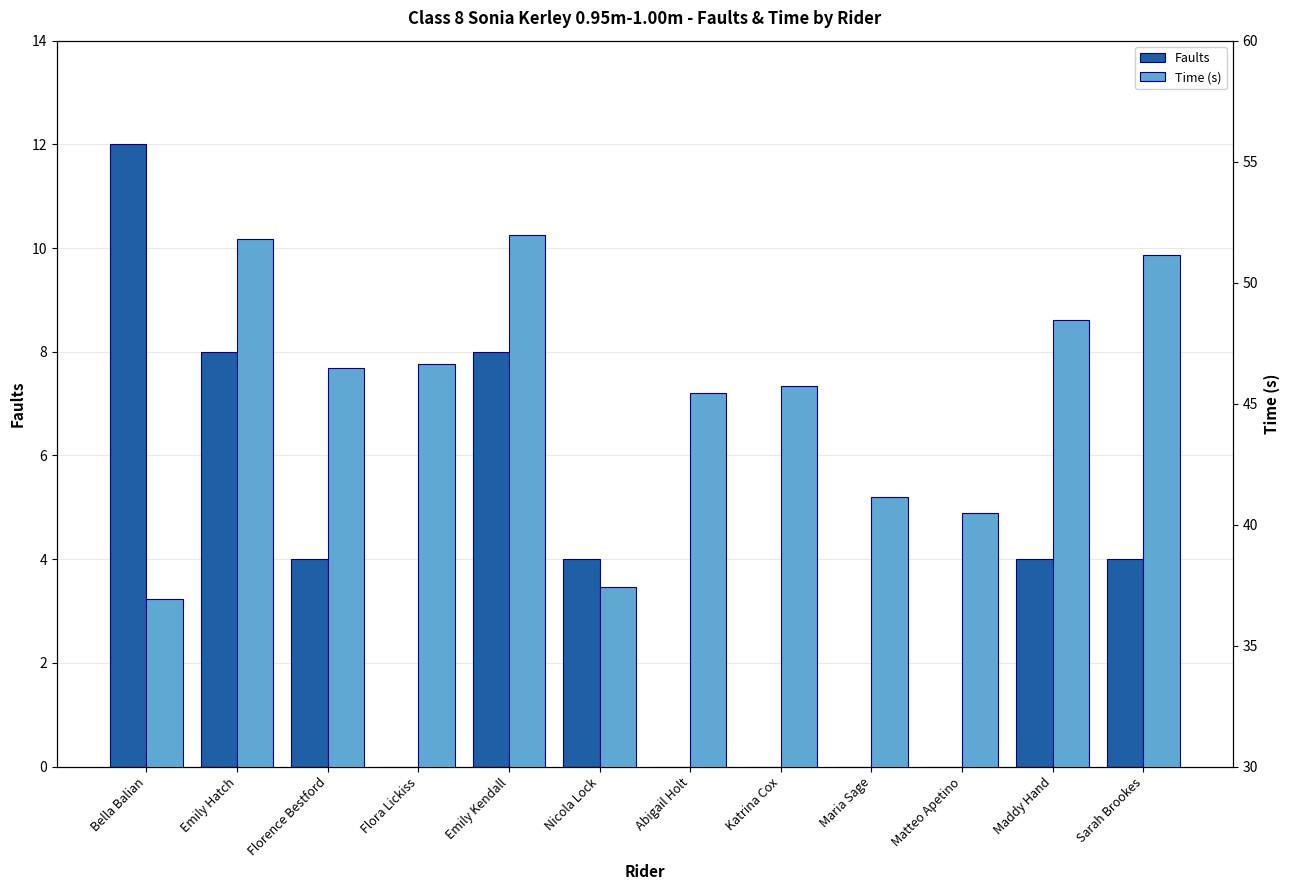

What is the label of the 7th bar from the left?

Abigail Holt